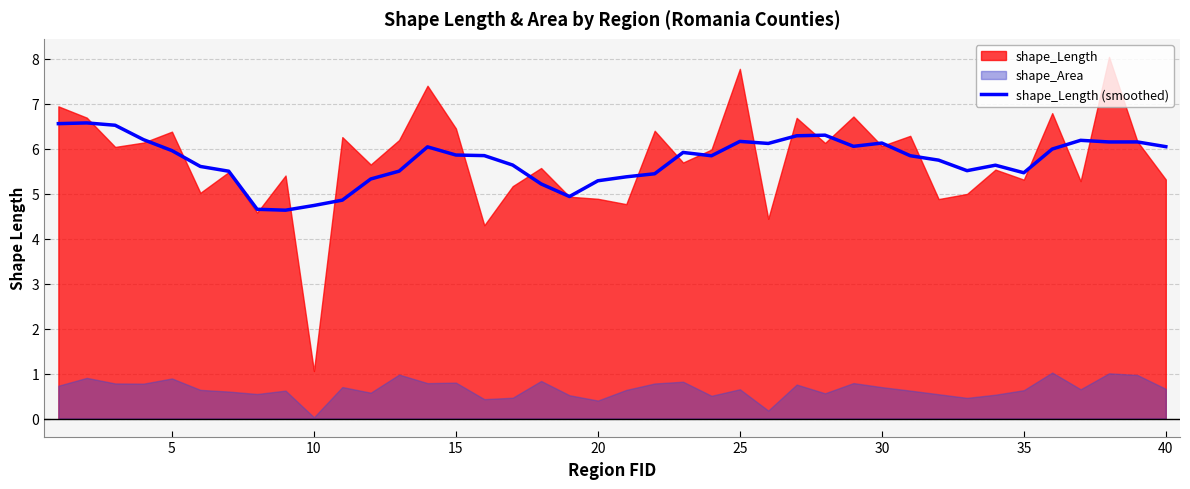

What is the lowest value of the shape_Length (smoothed) series?

4.6